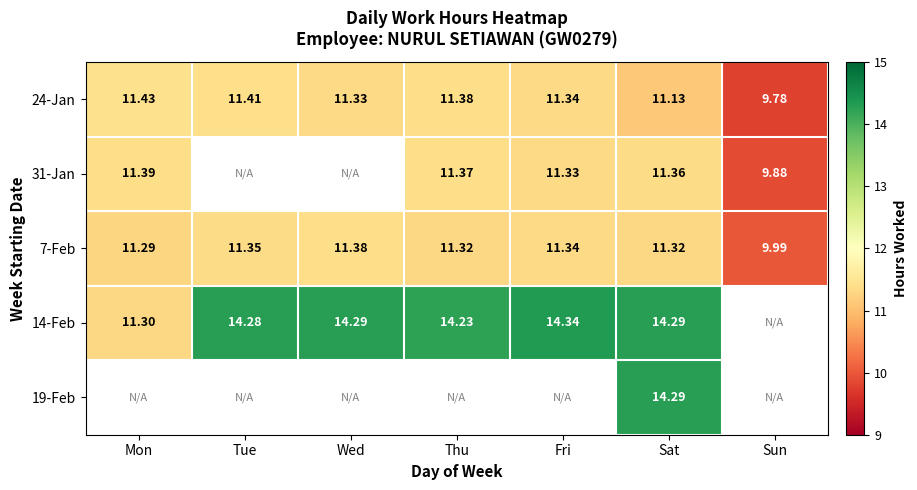

How many data points in 24-Jan are above 11?

6